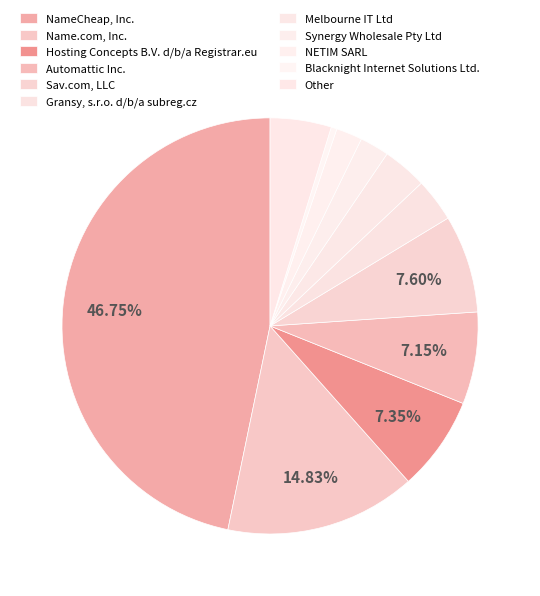

How many slices are in this pie chart?

11